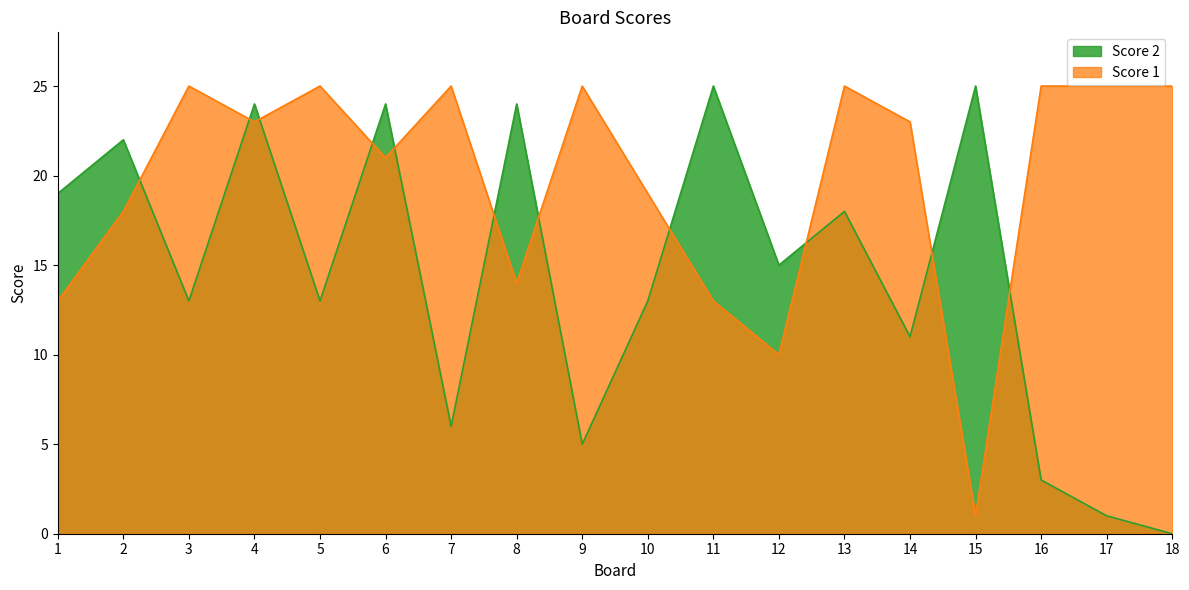

After their last crossing, which series has the higher values: Score 2 or Score 1?

Score 1